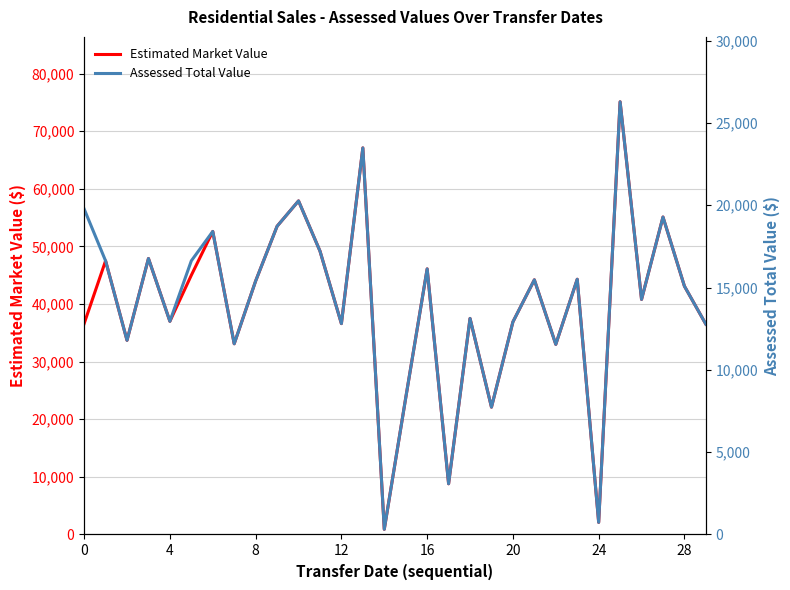

True or false: Estimated Market Value and Assessed Total Value cross at least once.

False